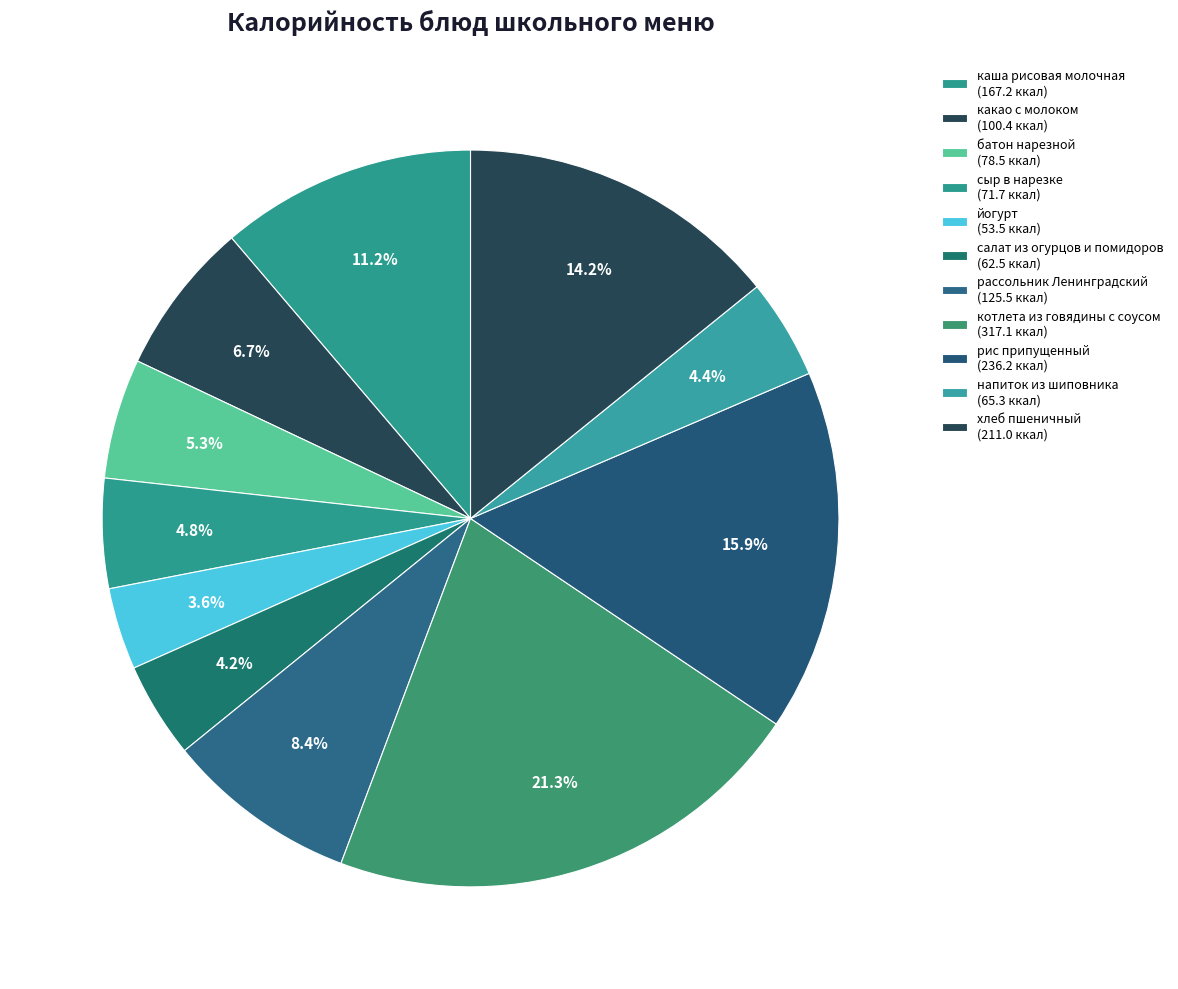

Count the number of slices in the pie.

11